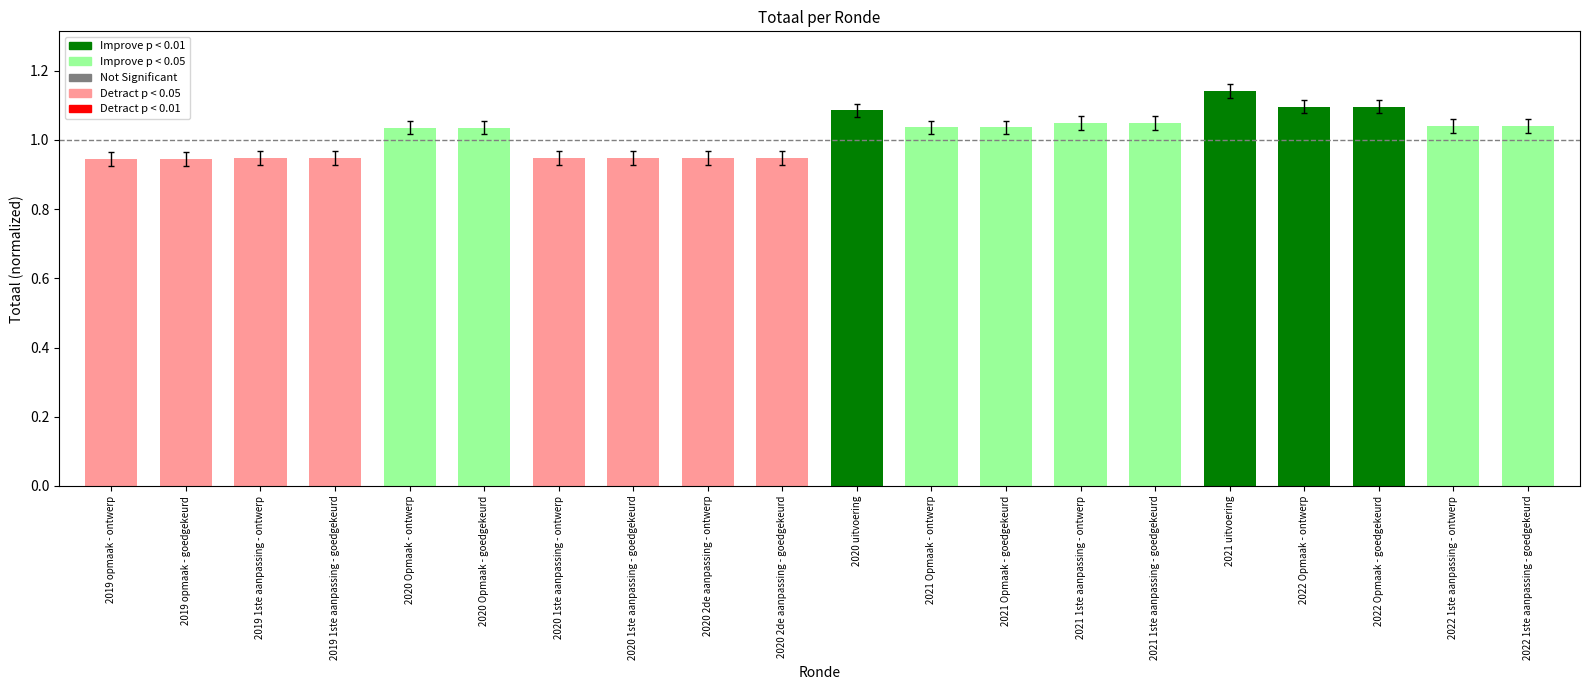

What is the sum of all values?

19.9